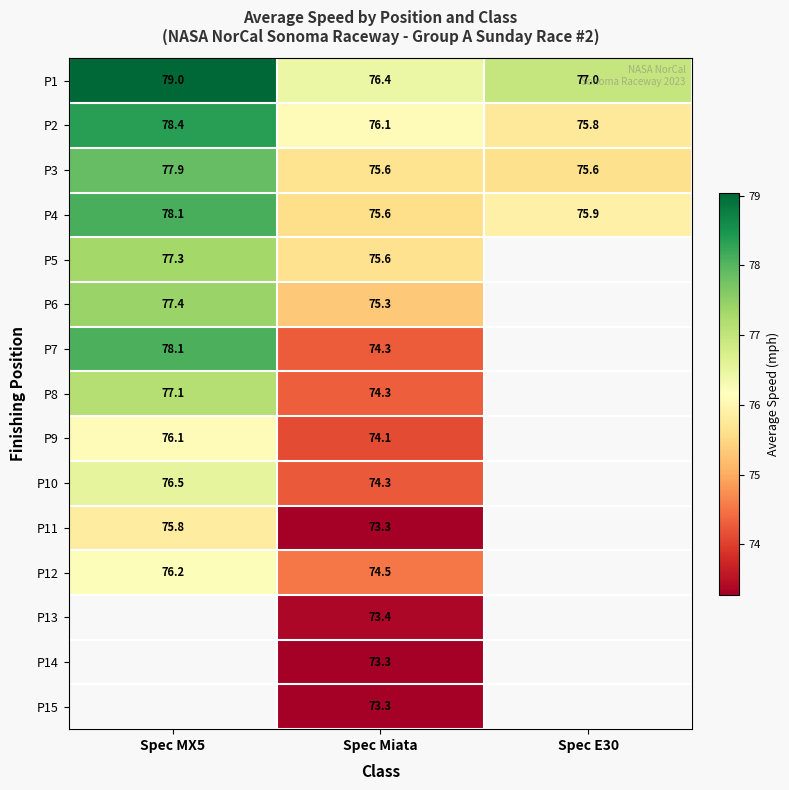

What is the sum of the P4 values at Spec E30 and Spec Miata?

151.5